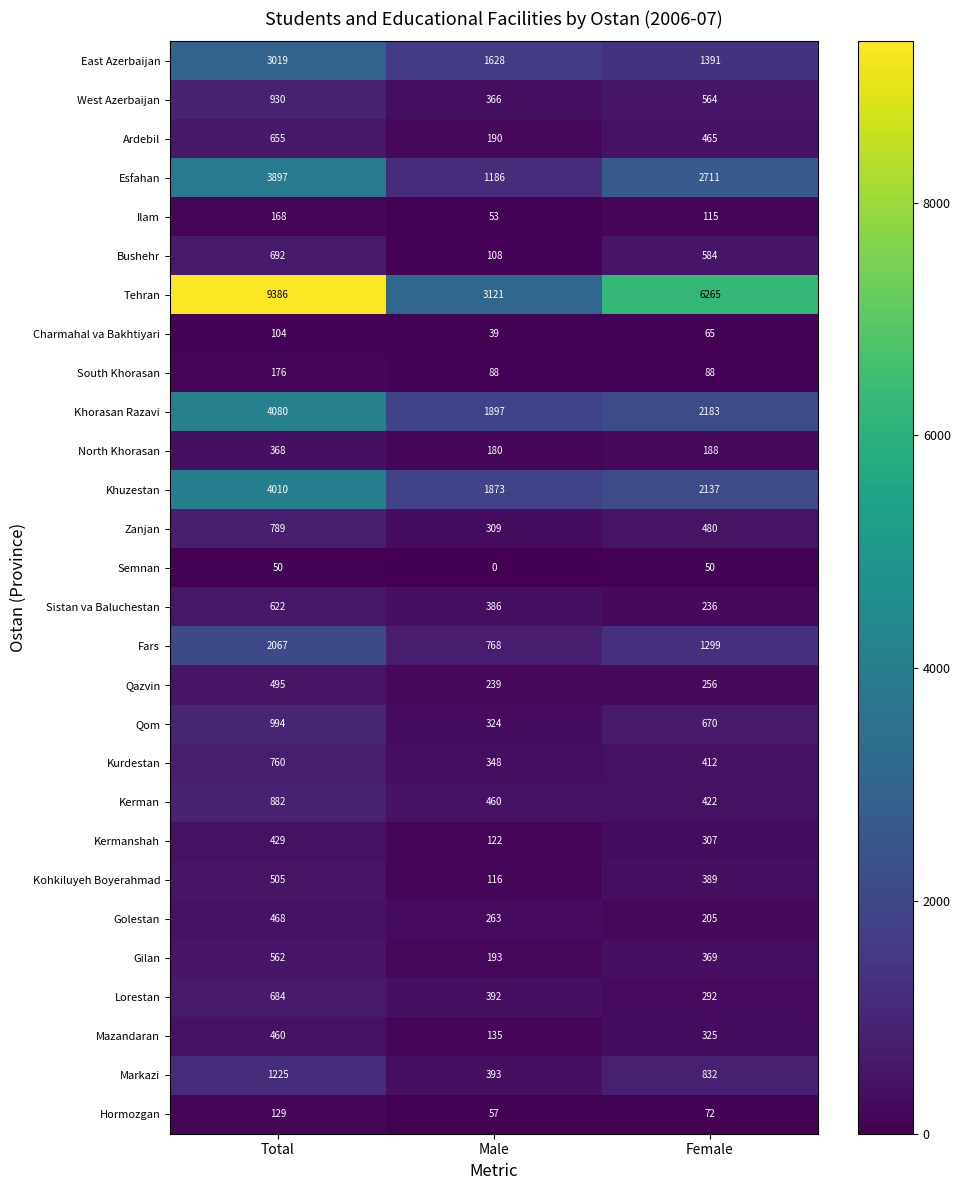

What is the sum of all West Azerbaijan values?

1860